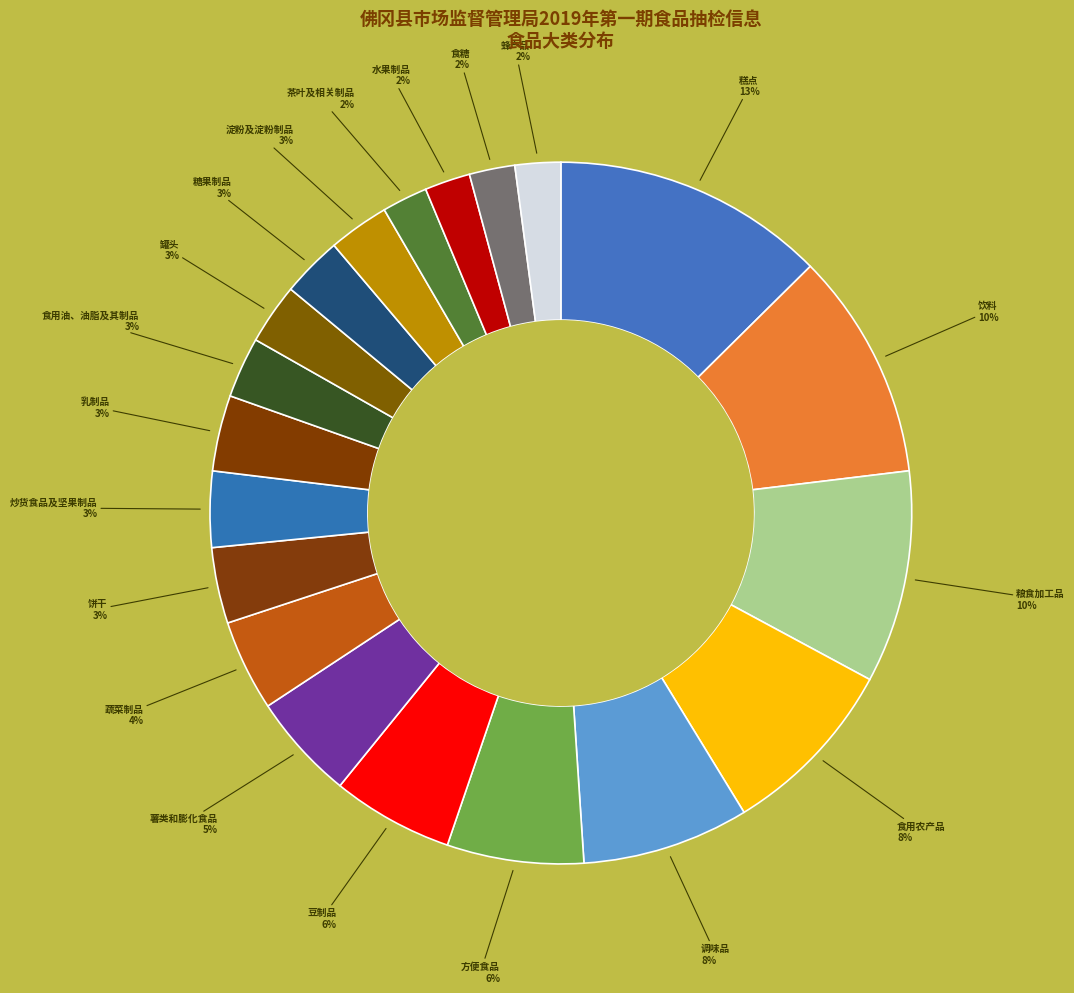

The 糖果制品 slice represents 3% of the pie. True or false?

True